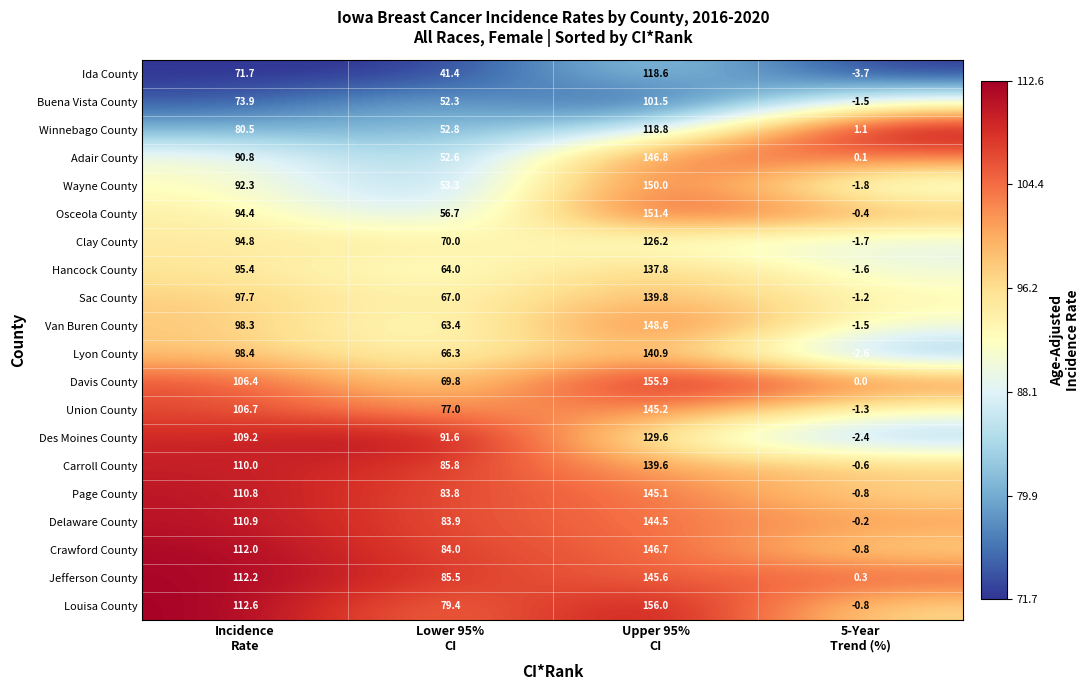

What is the average value of the Carroll County series?

83.7